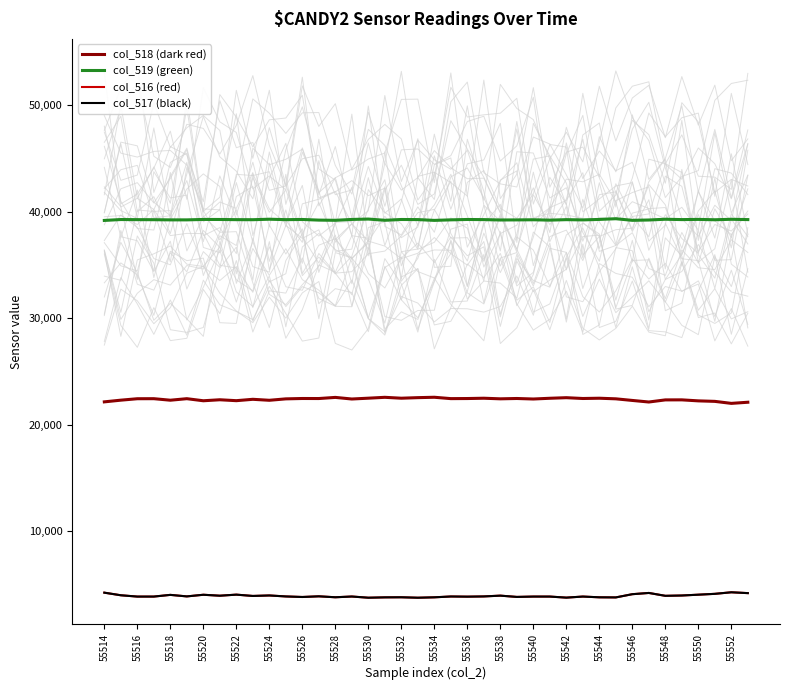

What is the highest value of the col_516 (red) series?

4245